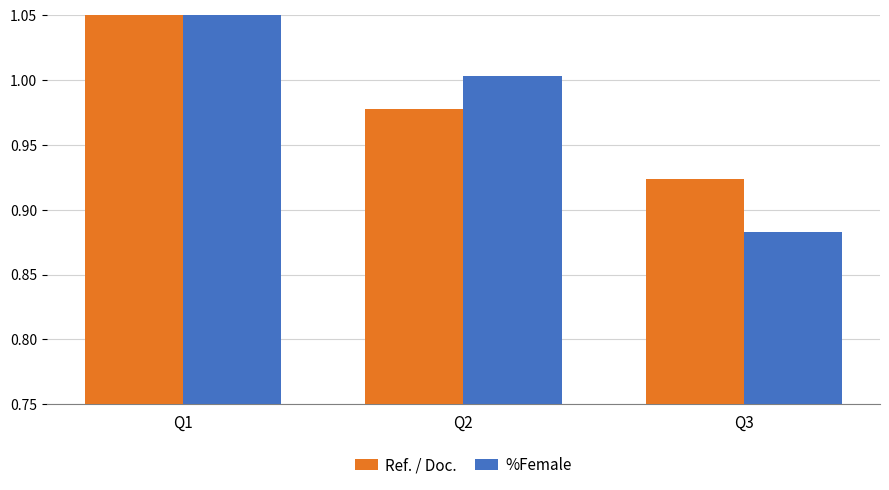

How many data points in %Female are less than 1?

1